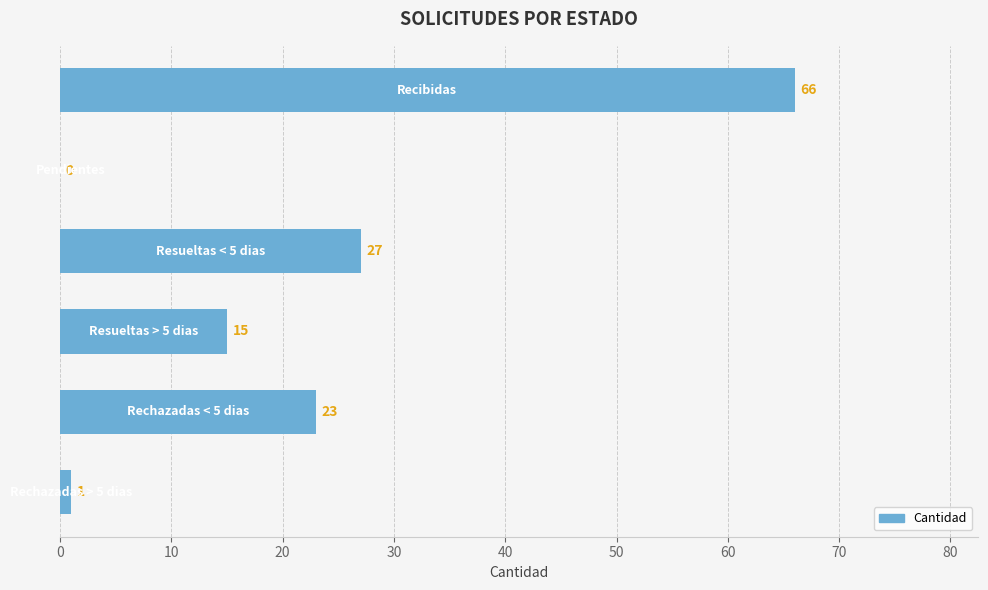

What is the maximum value shown in the chart?

66